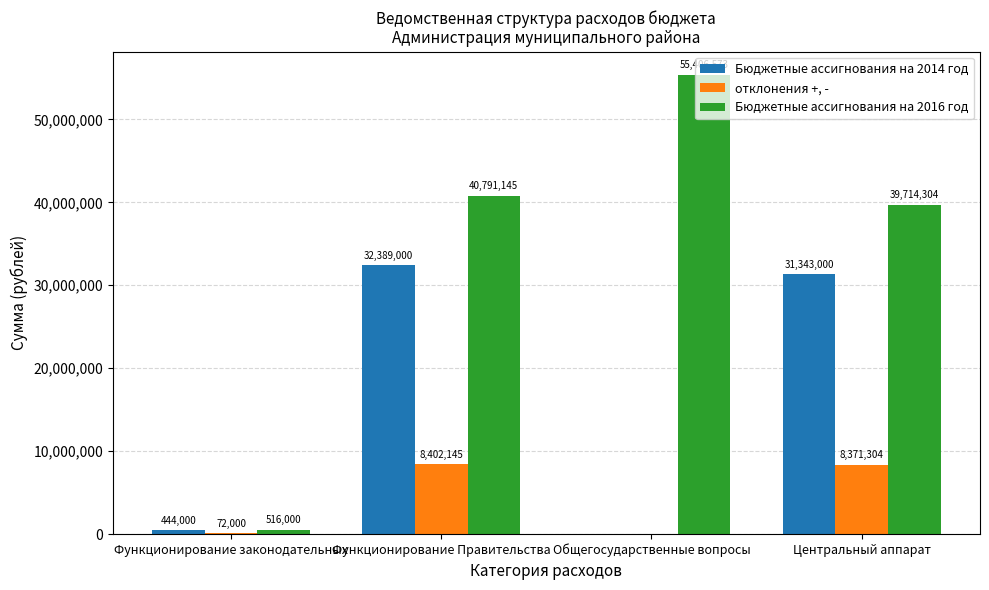

What are all the series names shown in the legend?

Бюджетные ассигнования на 2014 год, отклонения +, -, Бюджетные ассигнования на 2016 год